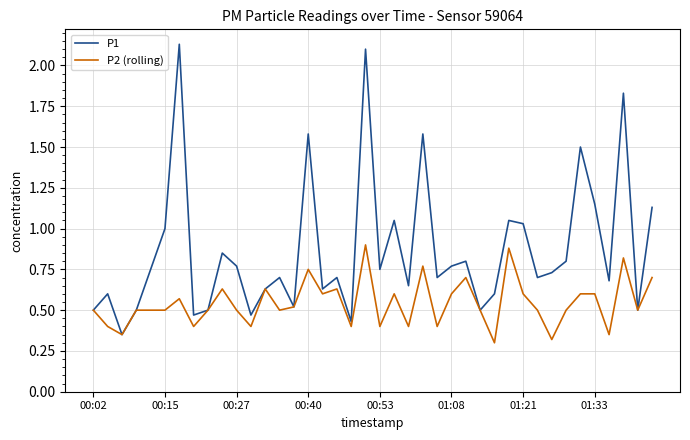

Which series has the largest total across all categories?

P1